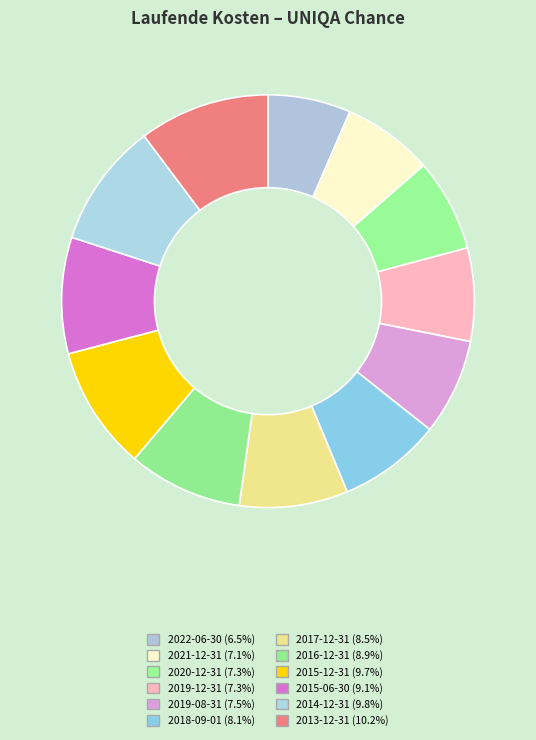

What percentage is the 2020-12-31 slice, to the nearest percent?

7%